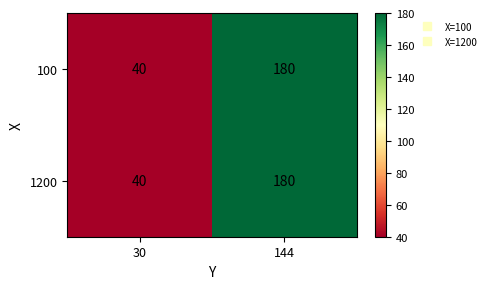

Reading left to right, list all the values displayed in this chart.

100: 40	180
1200: 40	180